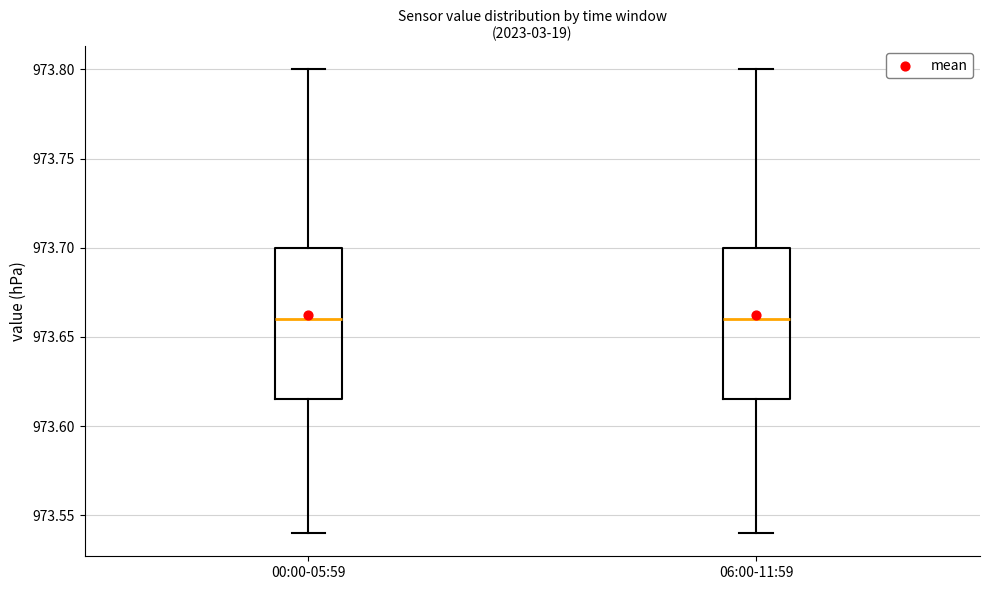

Where is the upper edge of the box for 00:00-05:59 on the y-axis? The values are not printed on the chart, so give them approximately, as read against the axis.

973.700